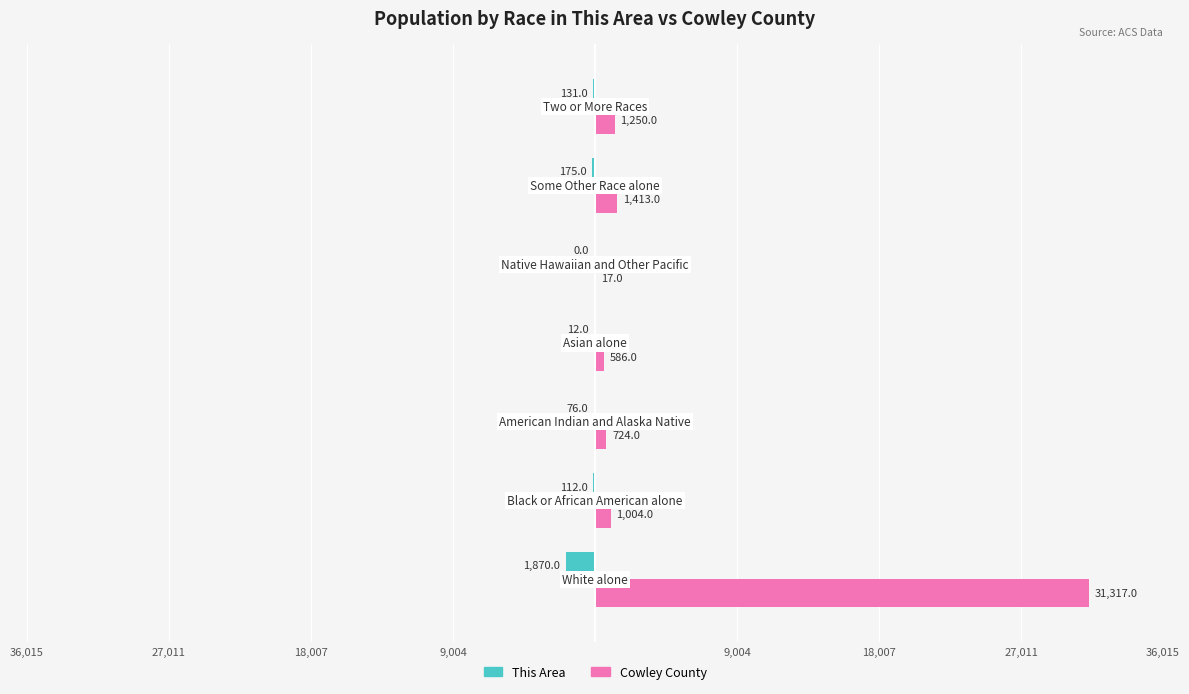

What is the maximum value for Cowley County?

31317